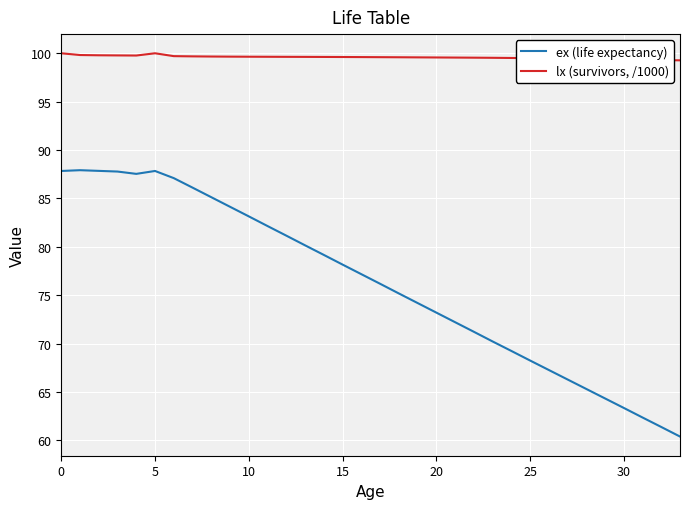

Which series has the largest range (max minus min)?

ex (life expectancy)